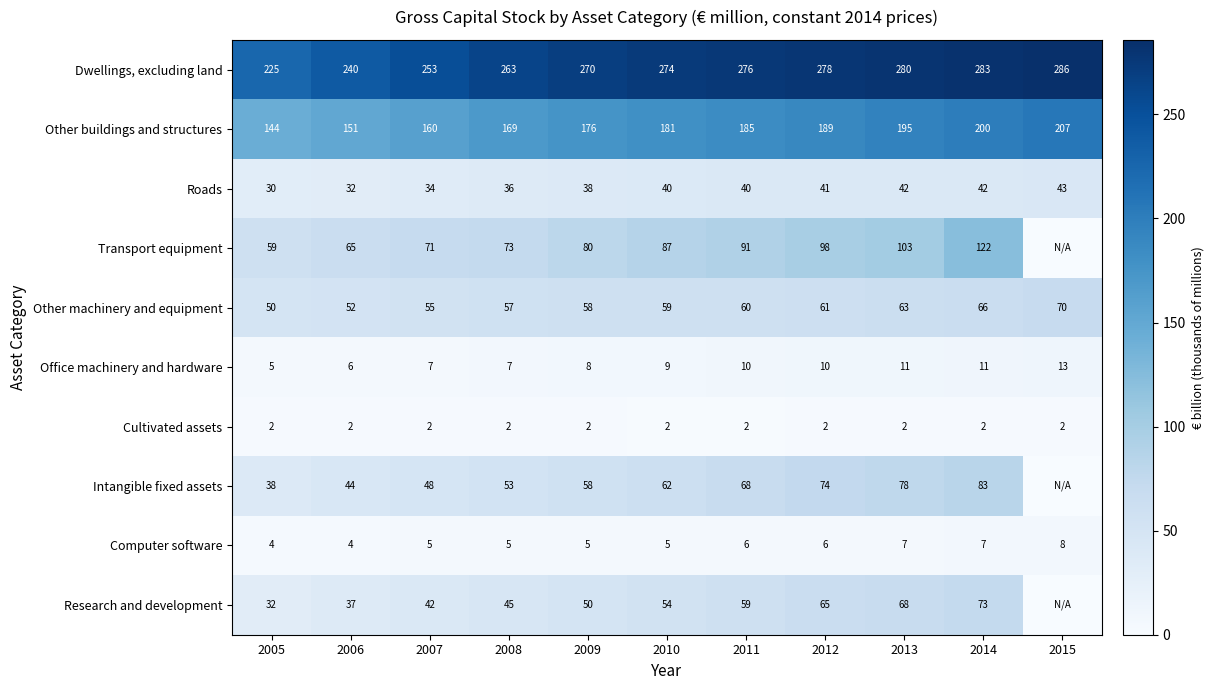

Which series changed the most between 2005 and 2008?

Dwellings, excluding land